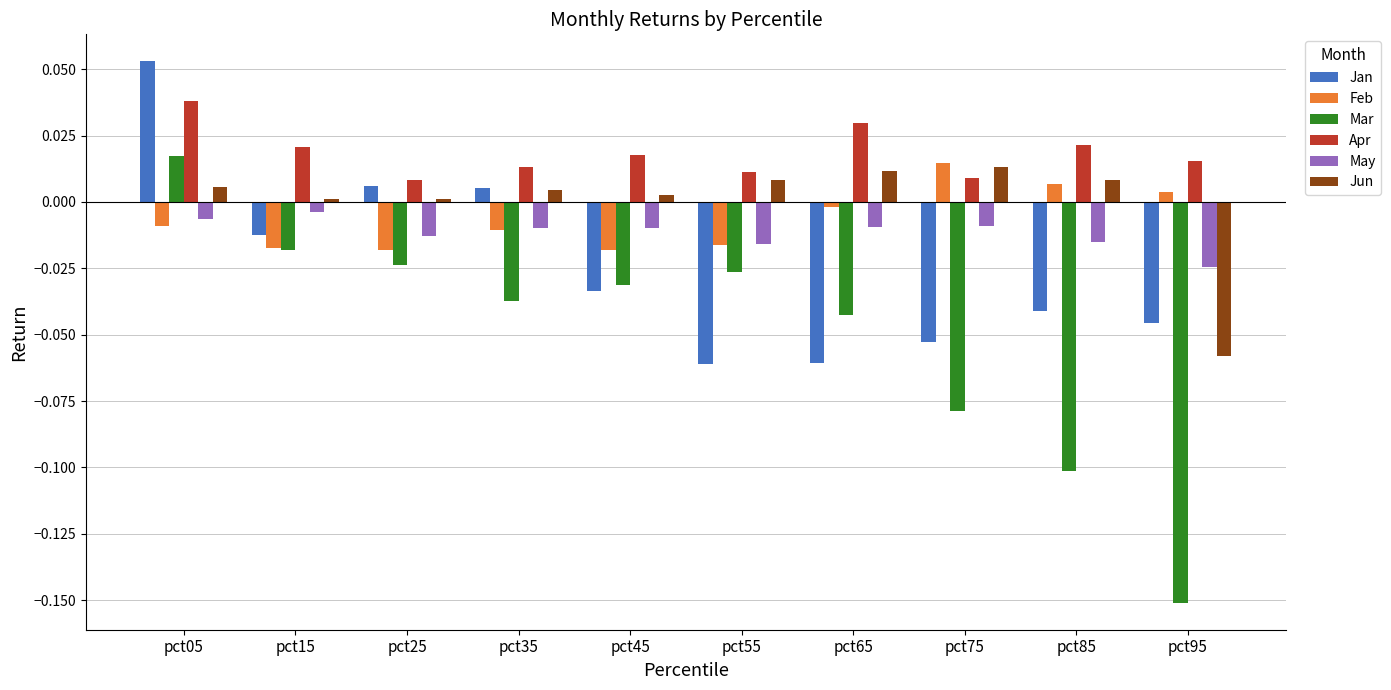

Between pct05 and pct75, which series saw the biggest shift?

Jan